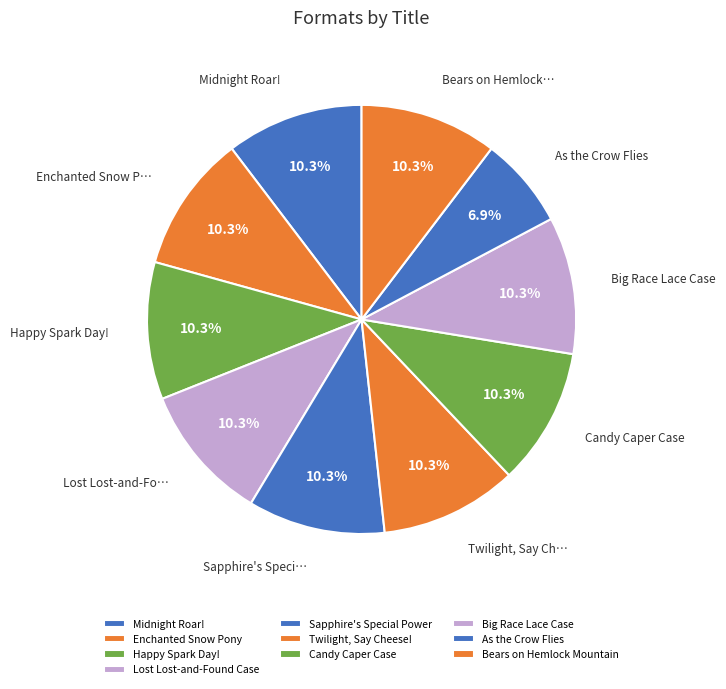

How much of the chart is everything except Enchanted Snow Pony?

89.7%